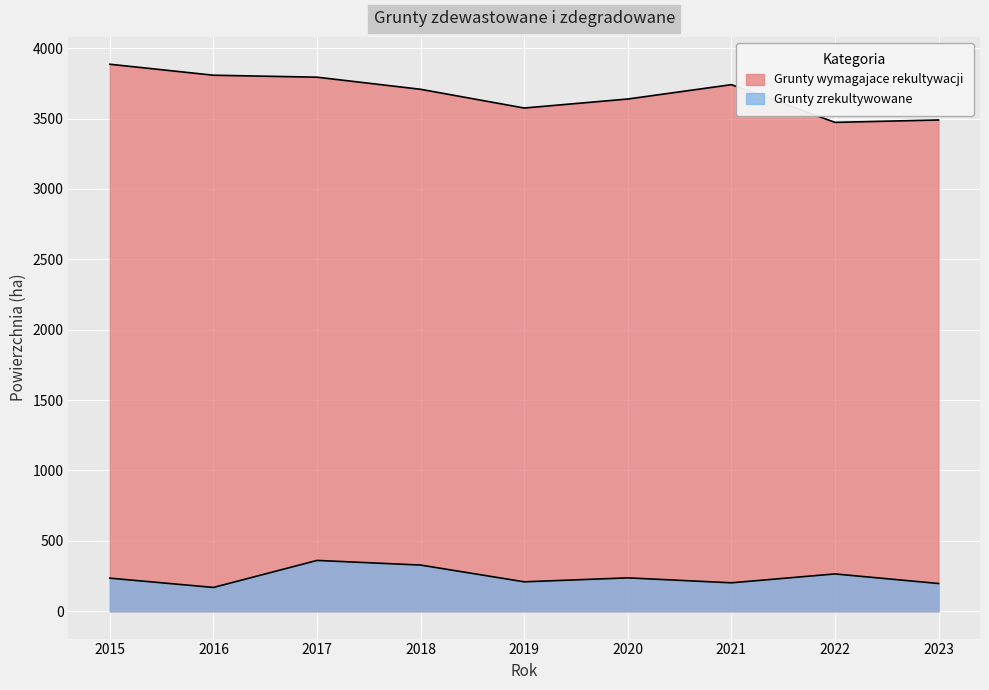

At which label does Grunty zdewastowane i zdegradowane zrekultywowane first exceed 235?

2017